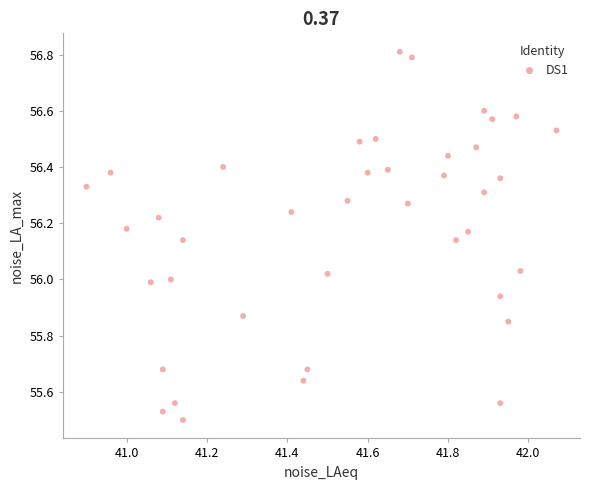

What is the range of Y values (max minus min)?

1.3